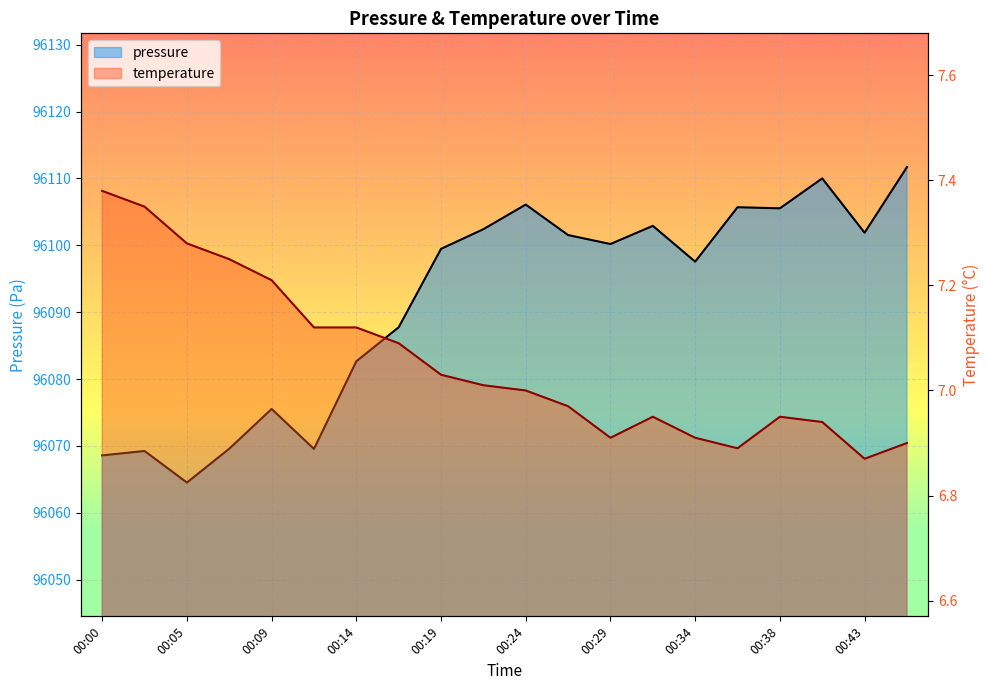

Between 00:19 and 00:14, which is larger?

00:19